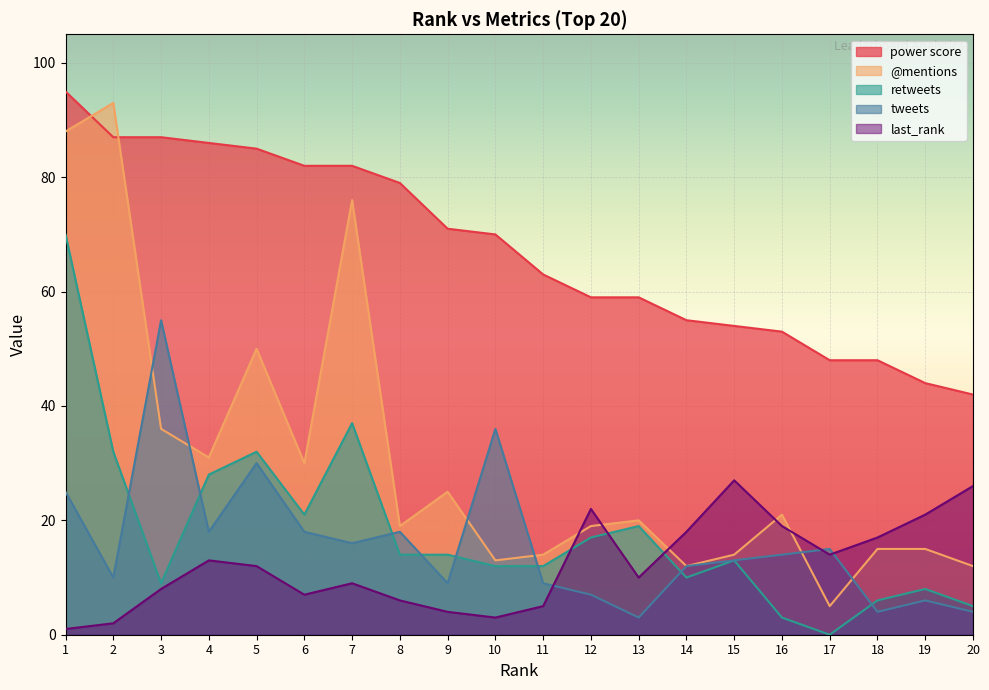

The tweets series shows 9 at 17. True or false?

False